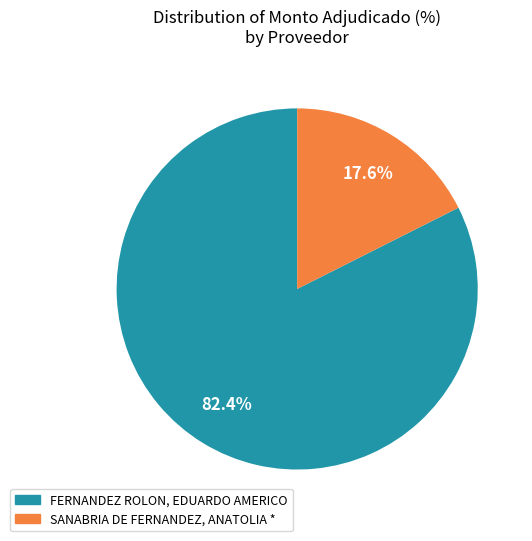

Is there any slice that represents more than half of the pie?

Yes